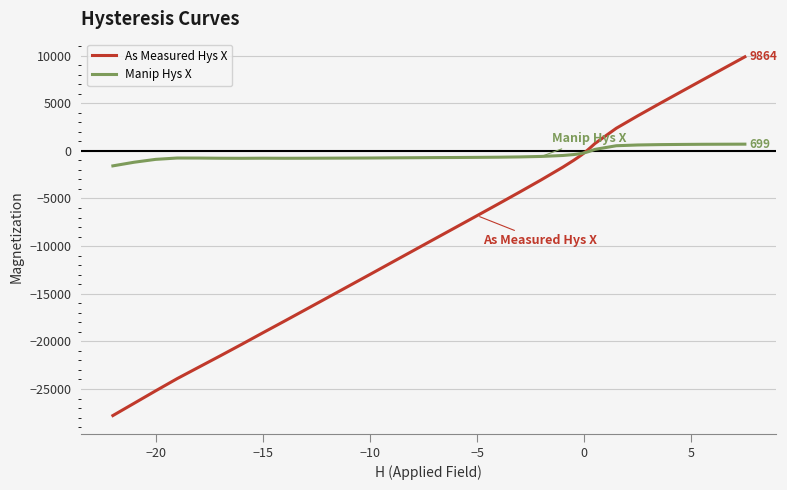

Which series has the widest spread of values?

As Measured Hys X